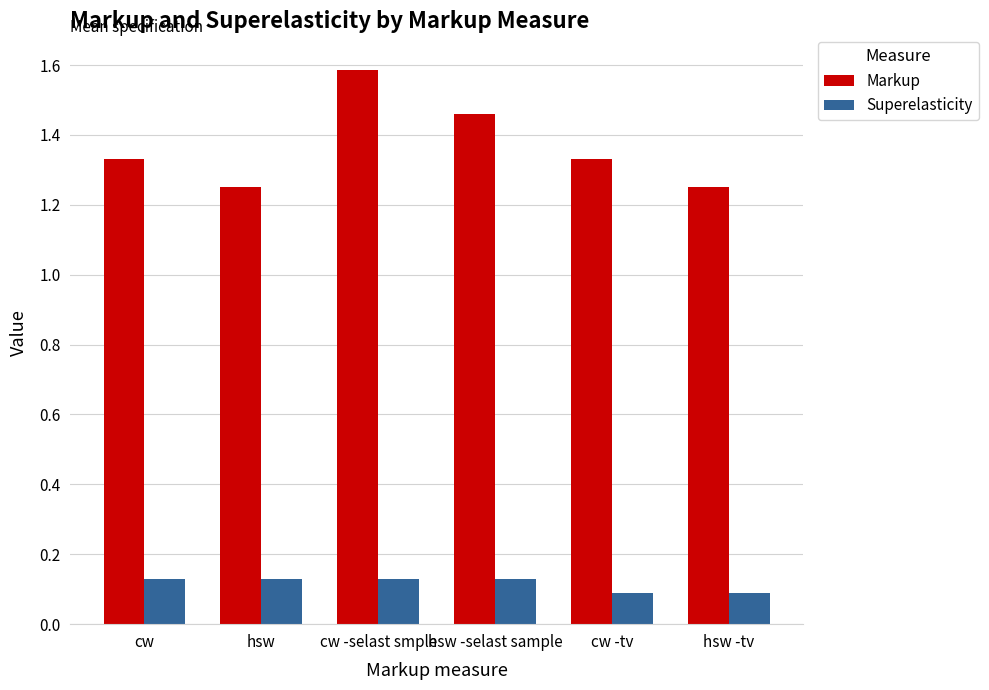

How many Markup values are between 1 and 2?

6